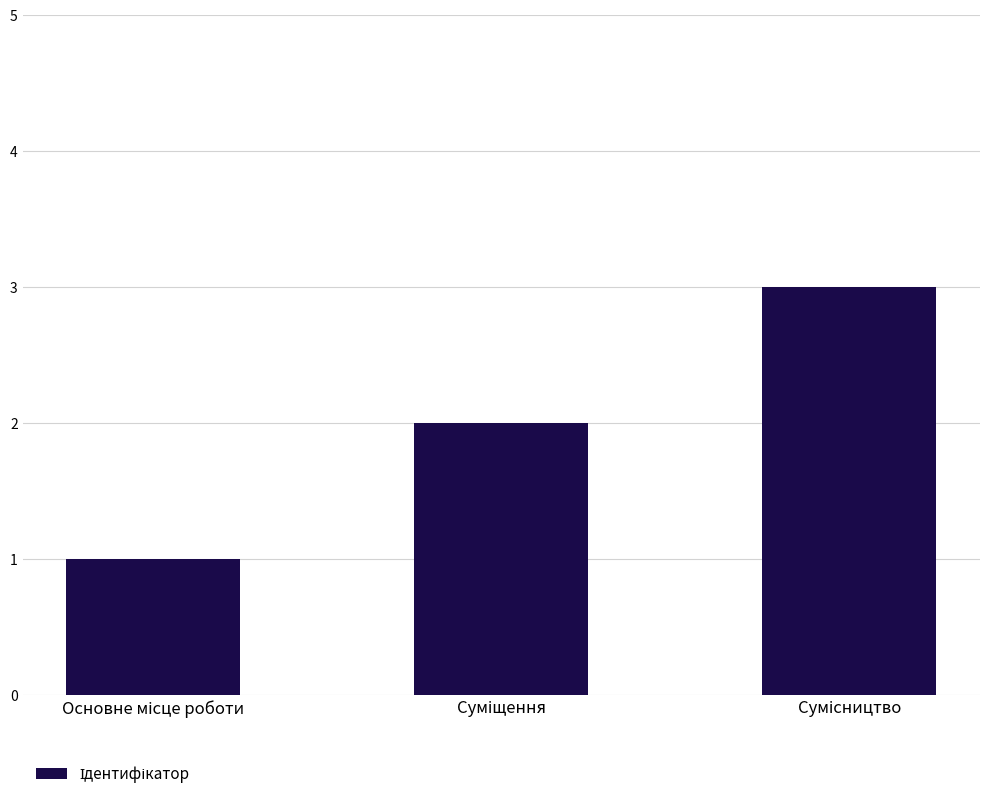

Does the chart contain stacked bars?

No